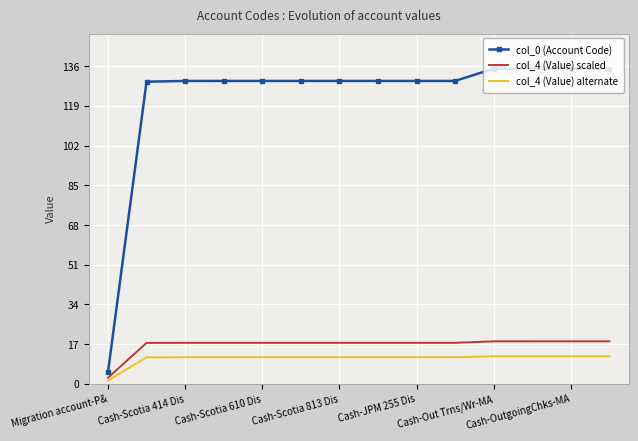

True or false: col_4 (Value) scaled and col_4 (Value) alternate intersect in this chart.

False